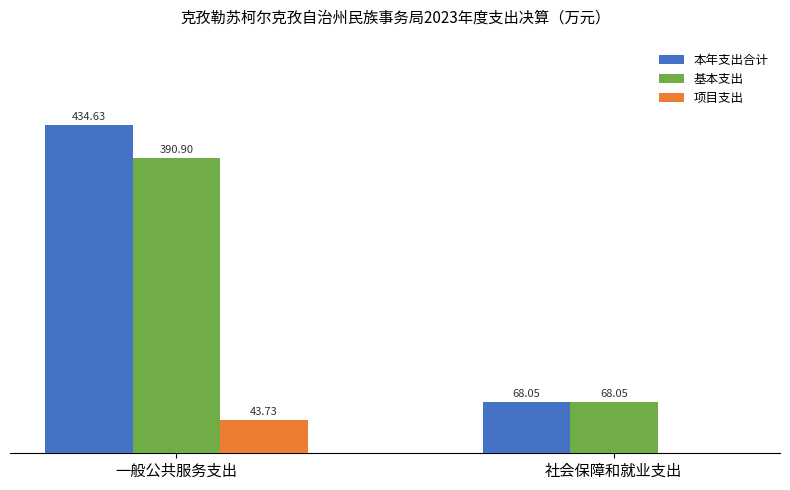

Which series changed the most between 一般公共服务支出 and 社会保障和就业支出?

本年支出合计